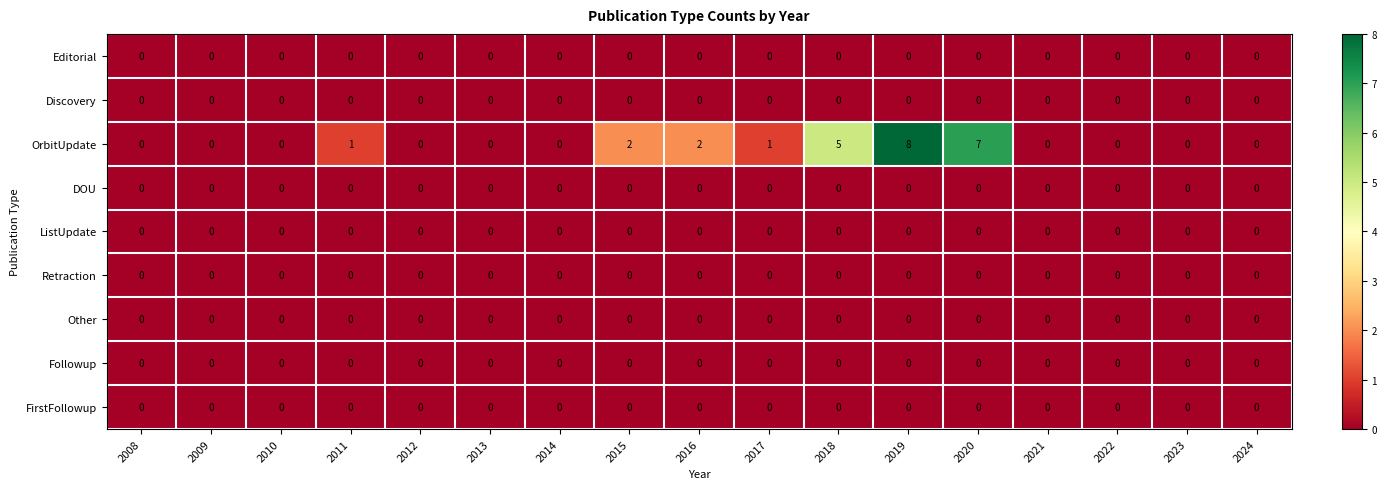

How many distinct data groups are displayed?

9